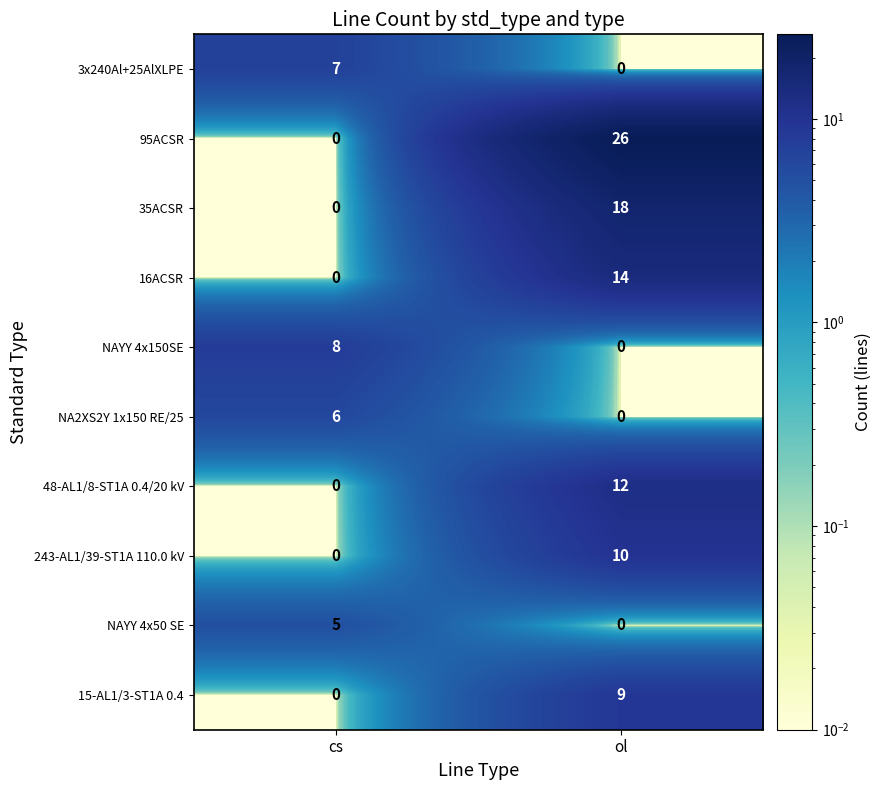

Which series has the largest range (max minus min)?

95ACSR